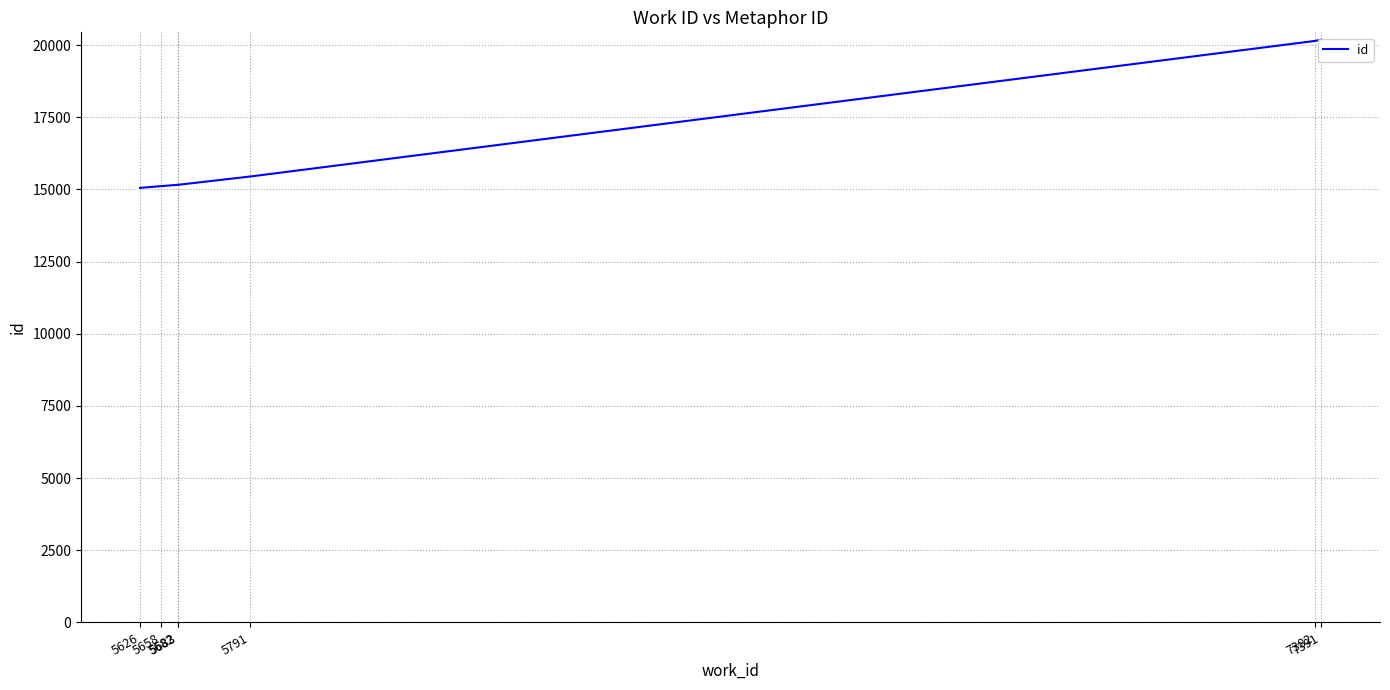

Where is the data nearest to the value 17617?

5791